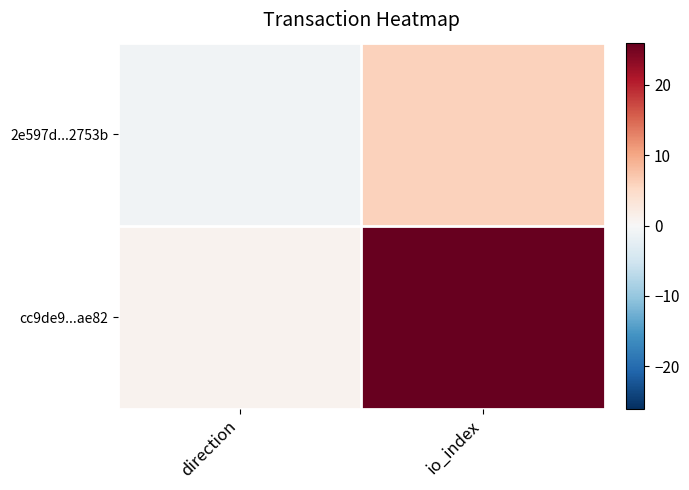

At how many categories does at least one series exceed 22?

1